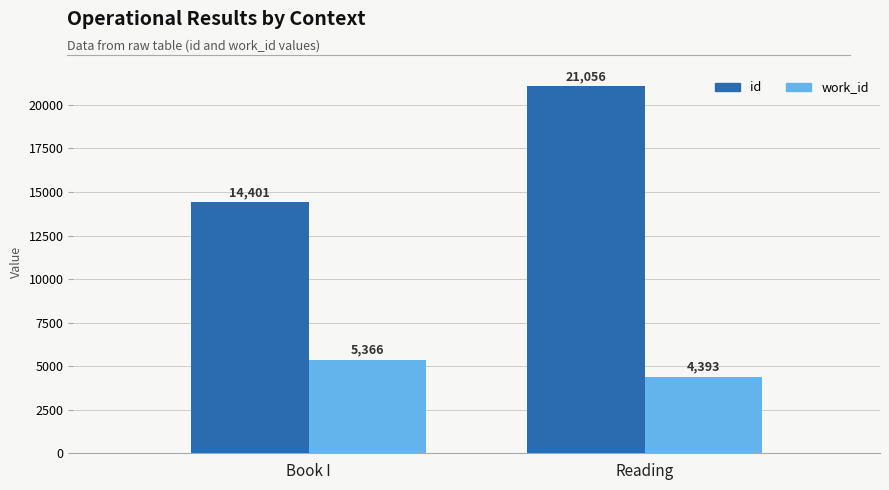

At Reading, list the series in order from largest to smallest.

id, work_id